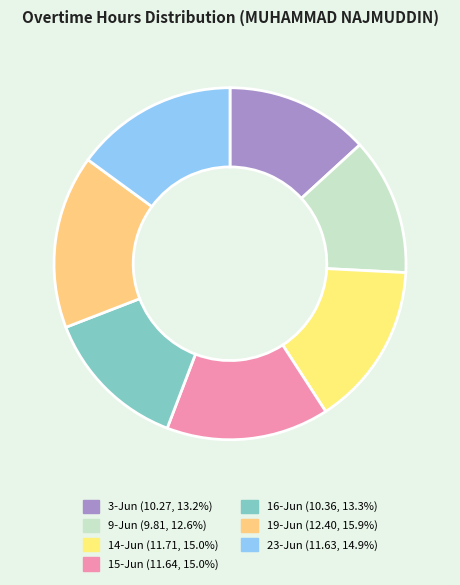

Rank the categories by value from highest to lowest.

19-Jun, 14-Jun, 15-Jun, 23-Jun, 16-Jun, 3-Jun, 9-Jun